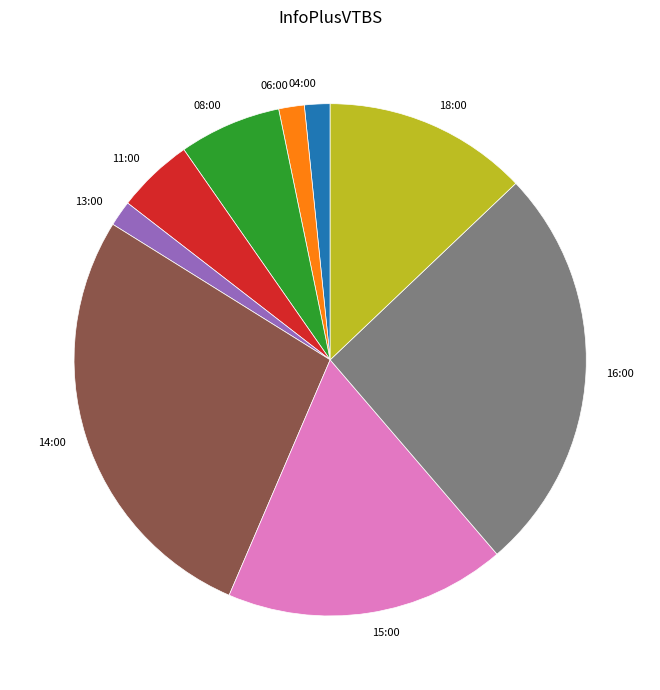

The 14:00 slice represents 27% of the pie. True or false?

True